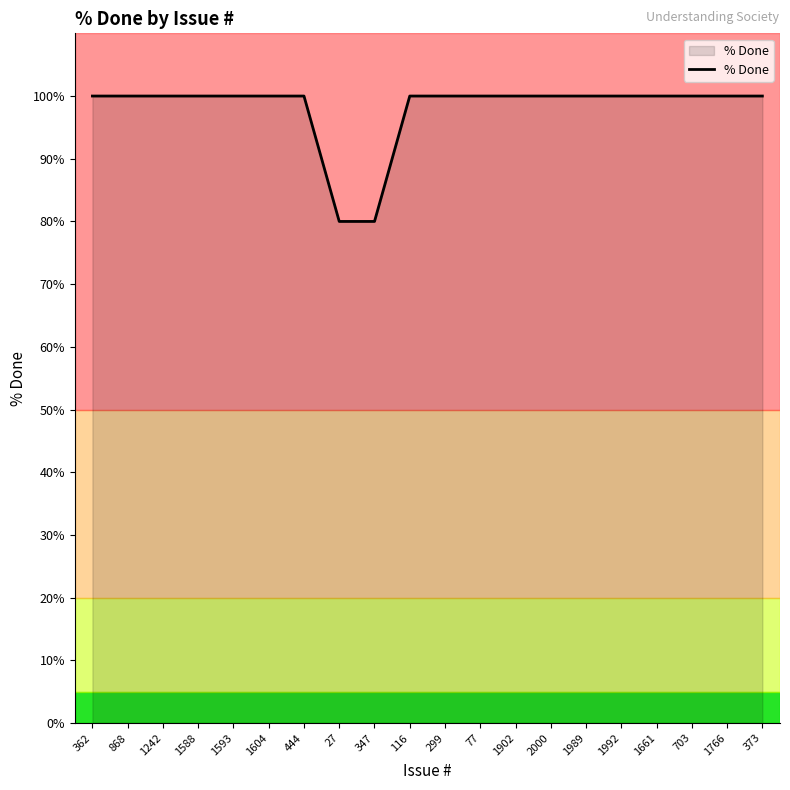

What is the sum of all values?

1960